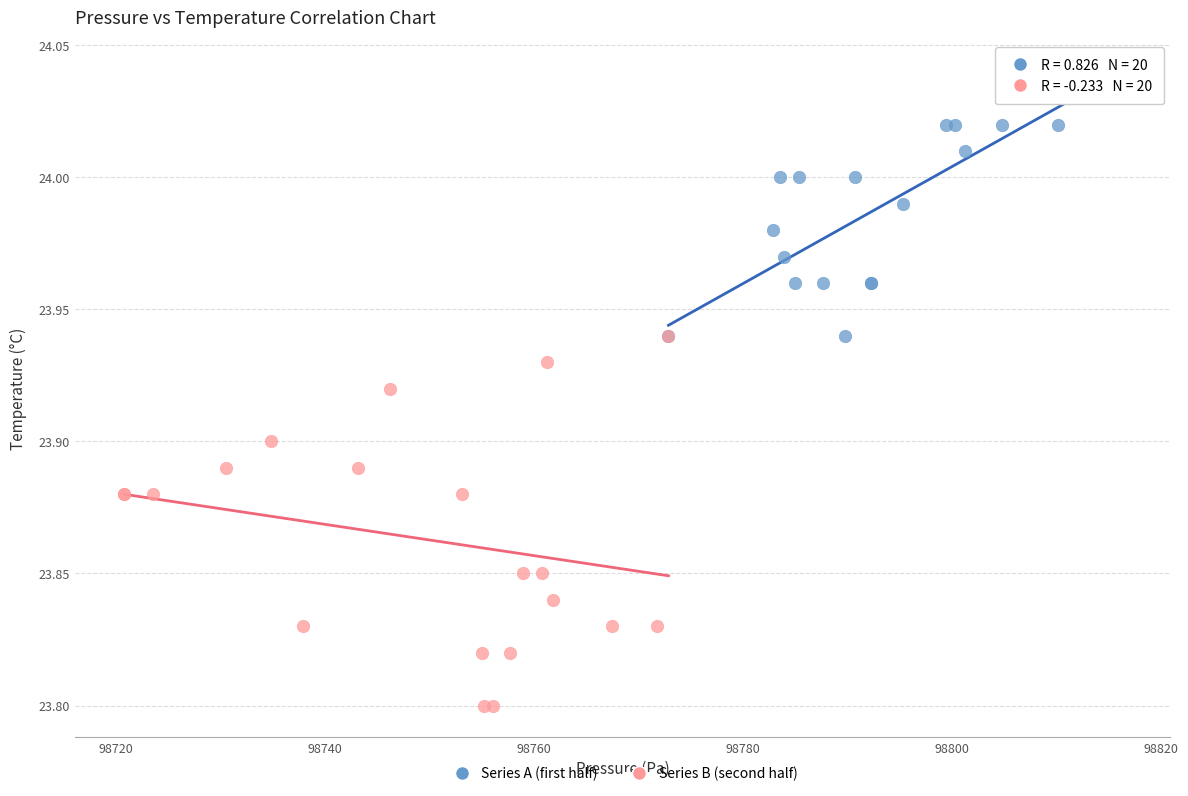

Which series contains the lowest Y value?

Series B (second half)